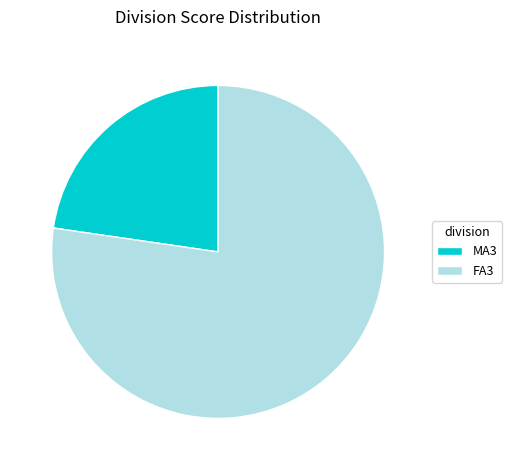

Approximately how many times larger is the value at MA3 compared to FA3?

0.3